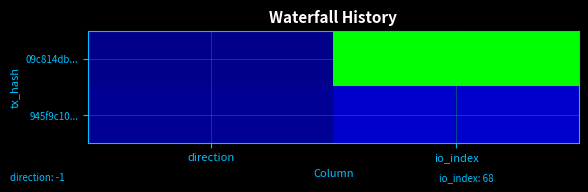

Reading left to right, transcribe all the data shown in this chart.

09c814db...: direction=-1	io_index=68
945f9c10...: direction=1	io_index=11